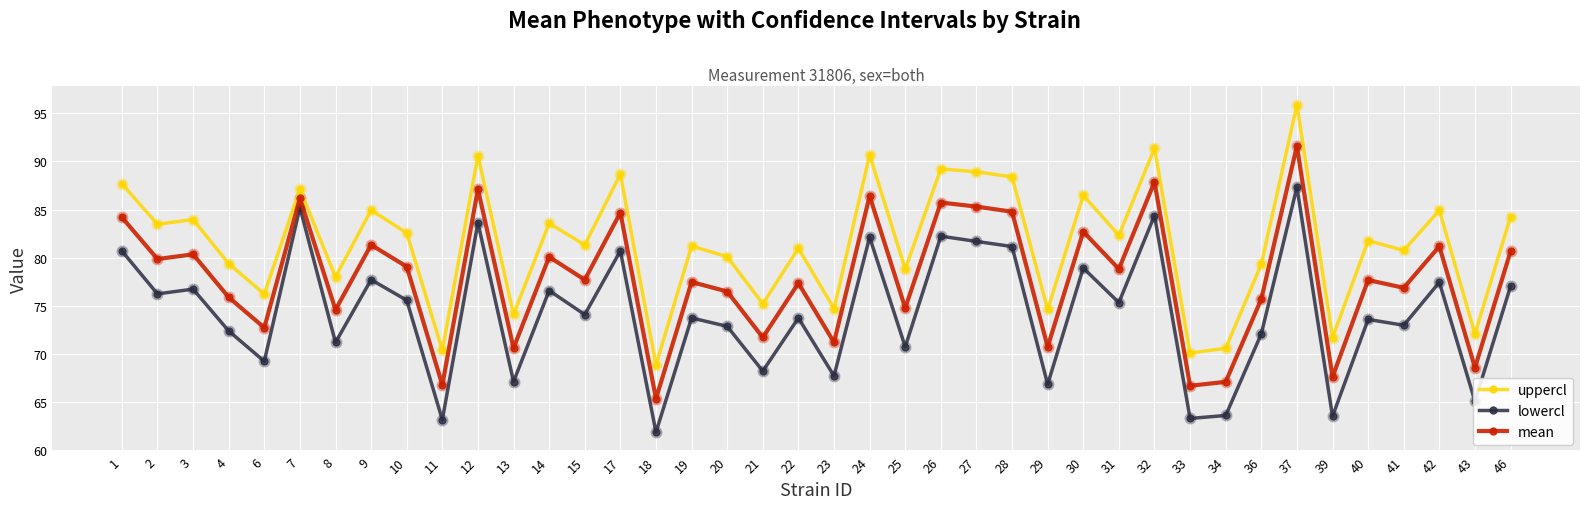

Which series has the largest total across all categories?

uppercl